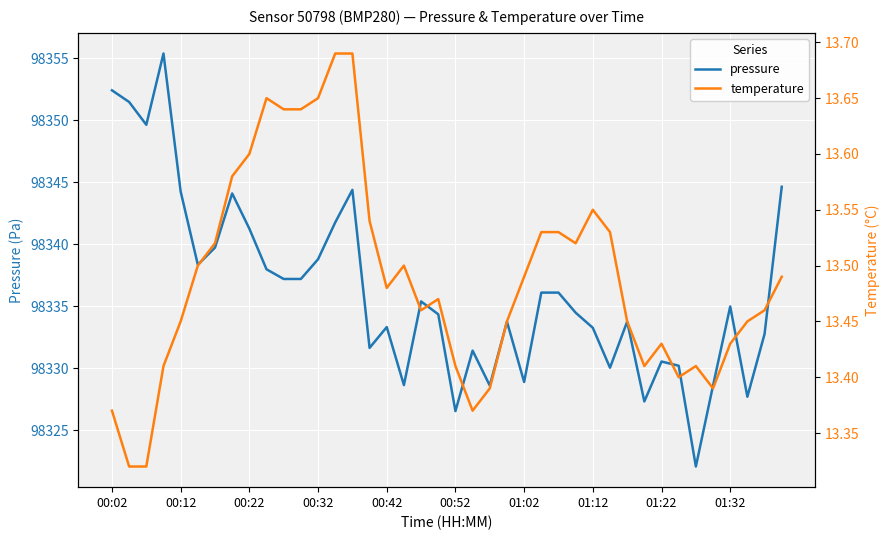

Rank the series by their maximum value, from highest to lowest.

pressure, temperature